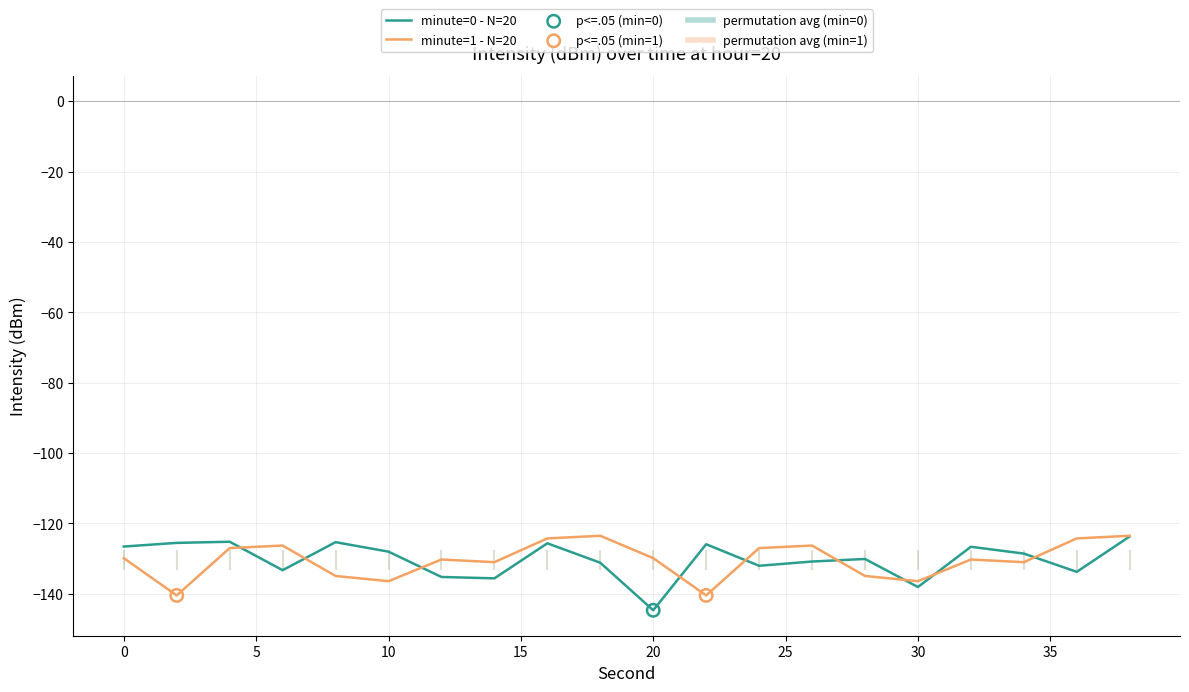

Does the chart have visible grid lines?

Yes